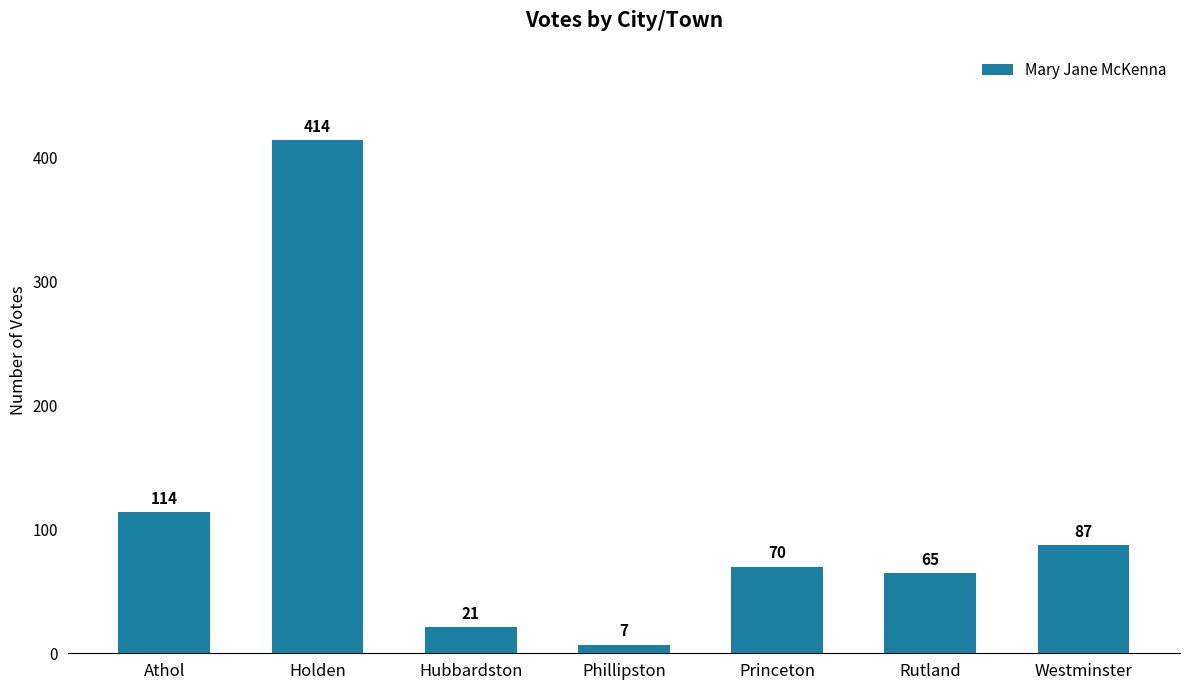

Reading left to right, list all the values displayed in this chart.

114	414	21	7	70	65	87